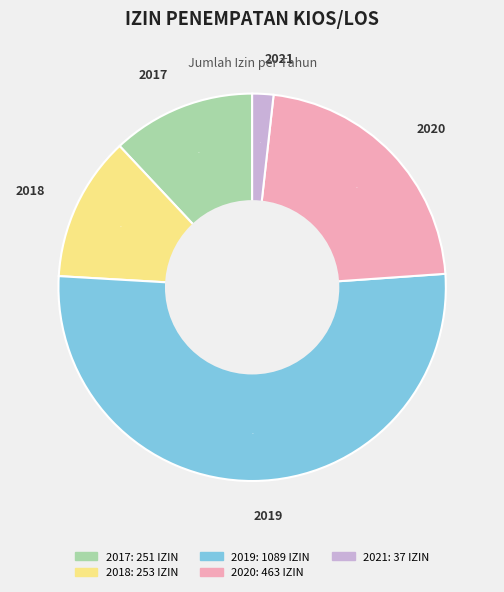

What is the largest slice in the pie chart?

2019